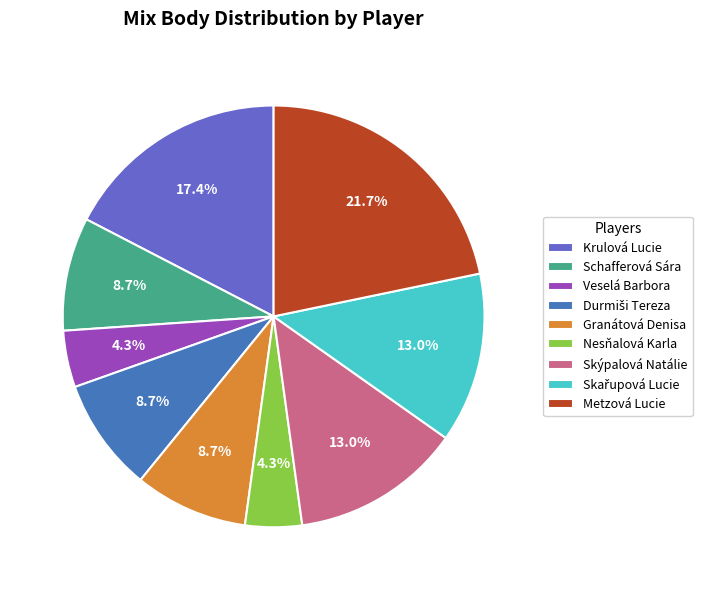

Which slice is the largest?

Metzová Lucie